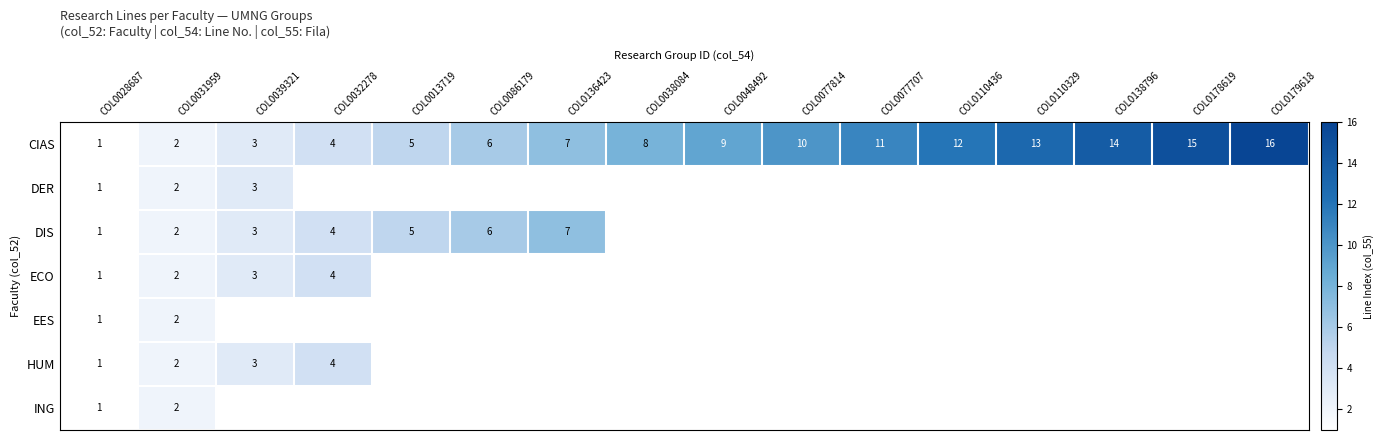

At how many categories does at least one series exceed 4?

12